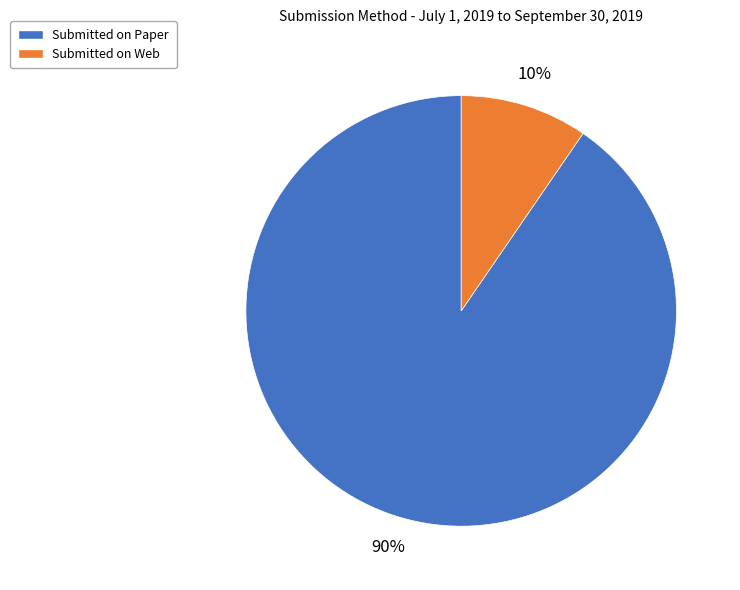

Do Submitted on Paper and Submitted on Web together represent more than half of the pie?

Yes